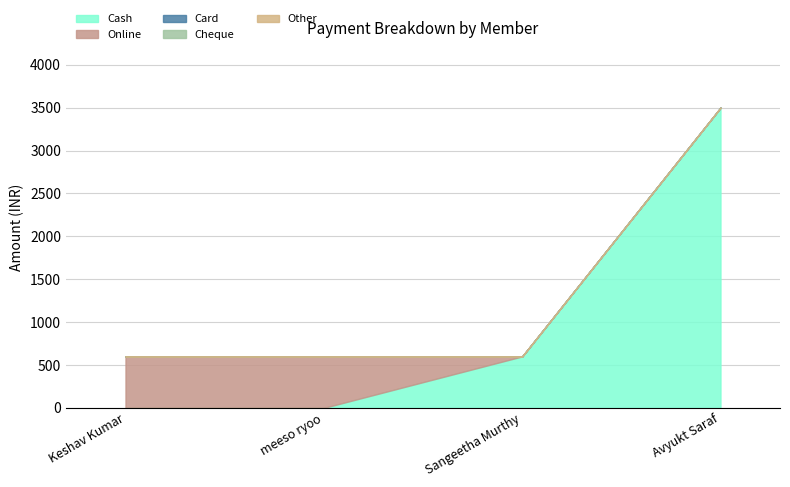

The value of Cheque at Keshav Kumar is 0. True or false?

True